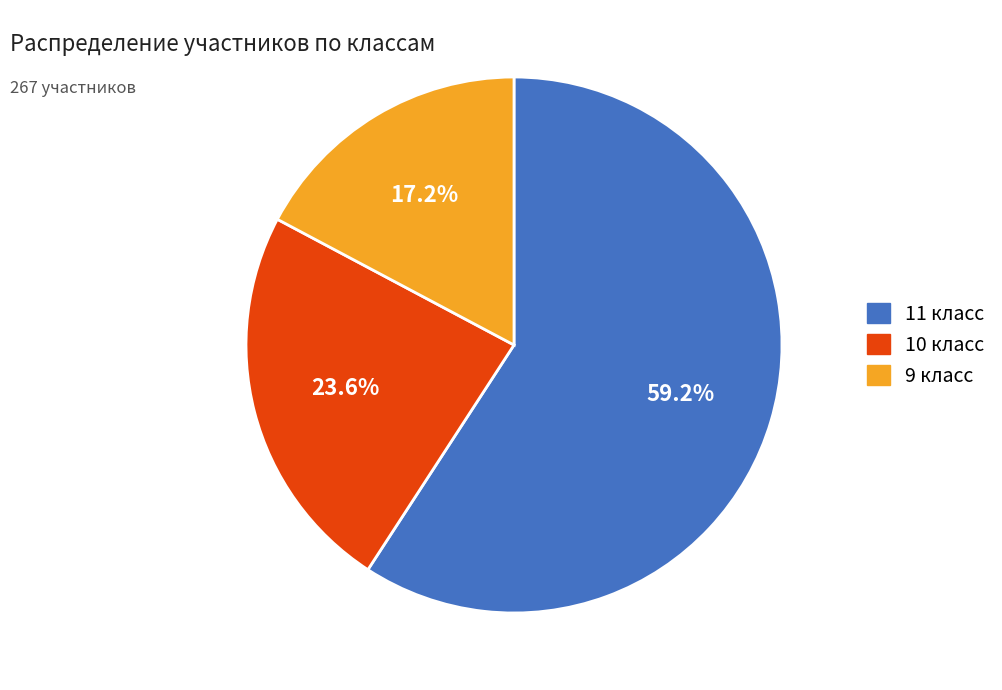

To the nearest percent, what is the difference between the largest and smallest slice percentages?

42%